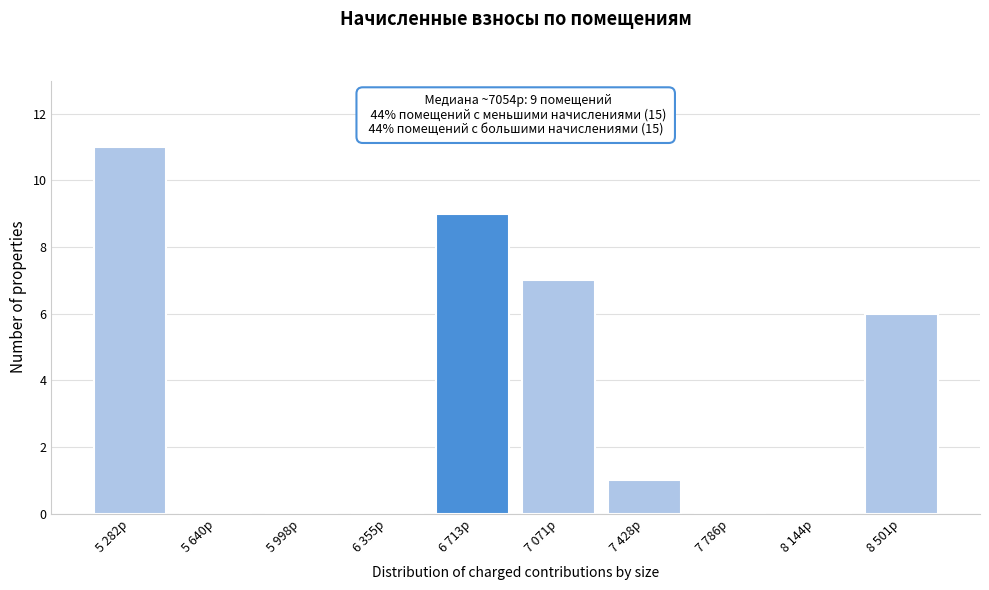

Reading left to right, list all the values displayed in this chart.

5 282р=11	5 640р=0	5 998р=0	6 355р=0	6 713р=9	7 071р=7	7 428р=1	7 786р=0	8 144р=0	8 501р=6